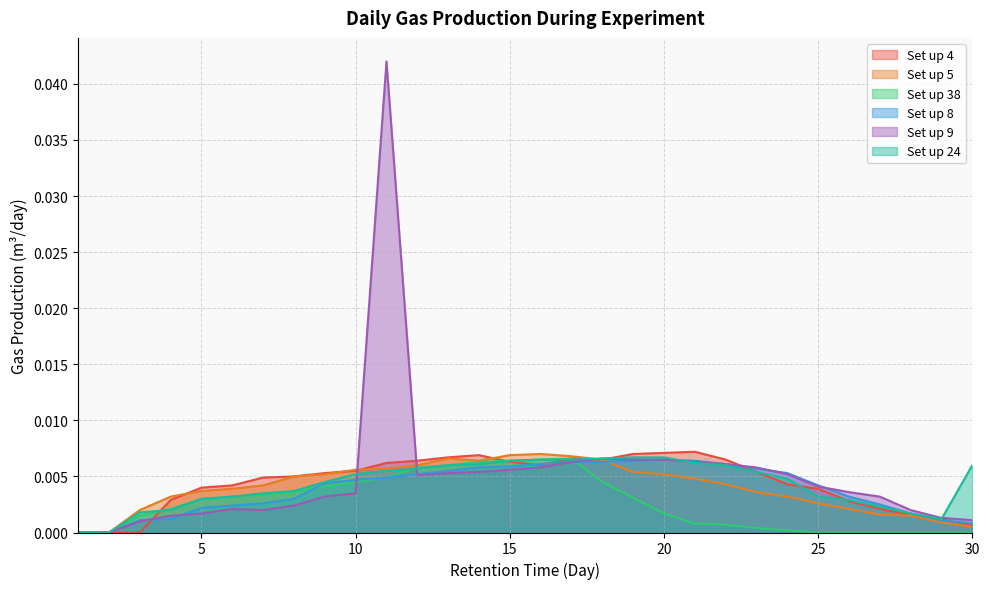

The Set up 8 series shows 0.0 at 16. True or false?

True